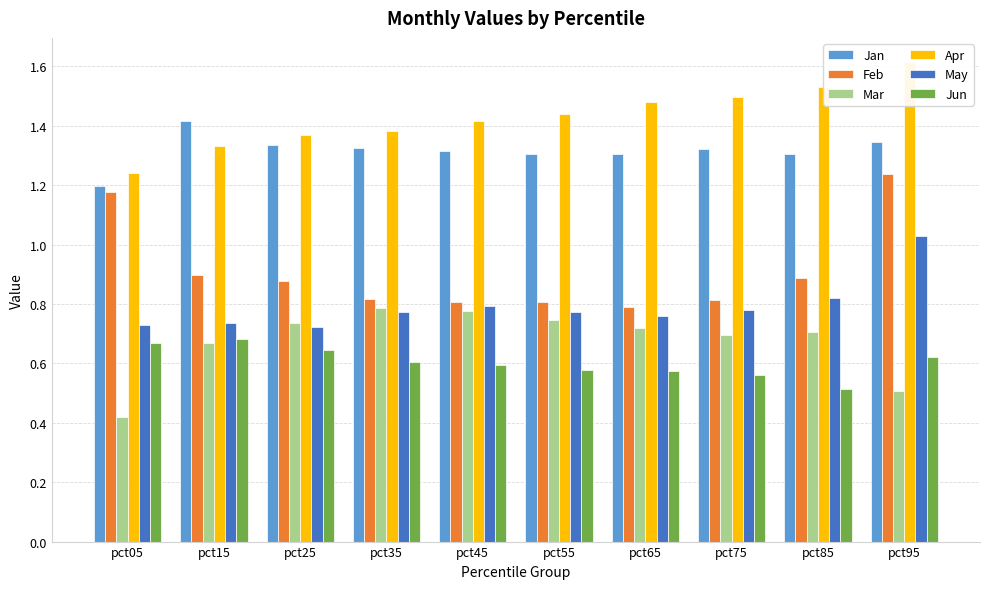

What is the total value across all series at pct35?

5.7